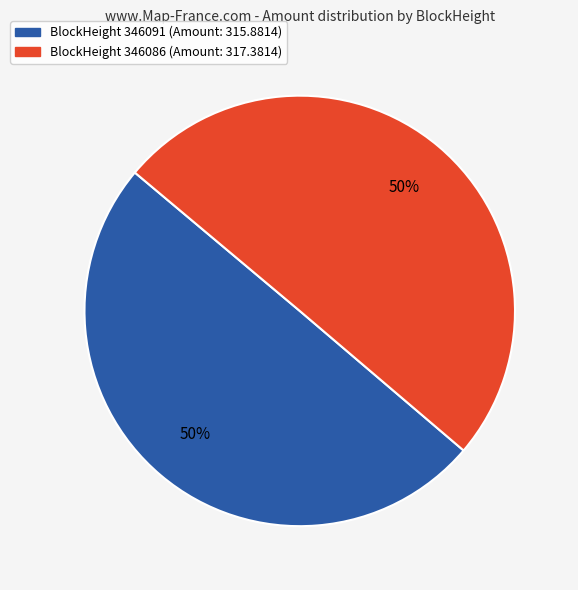

To the nearest percent, what is the average slice percentage?

50%